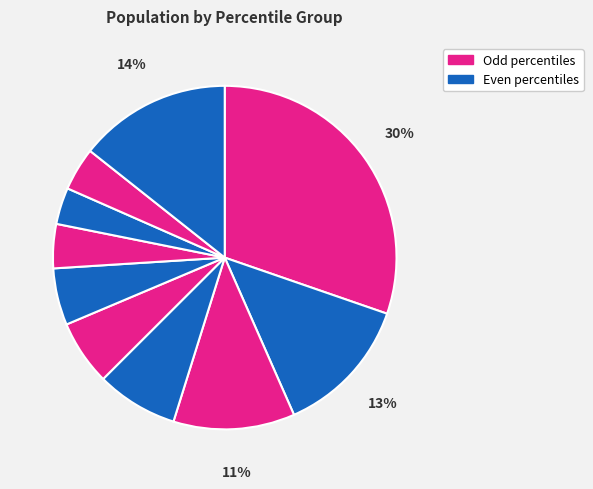

How many segments does this pie chart have?

10